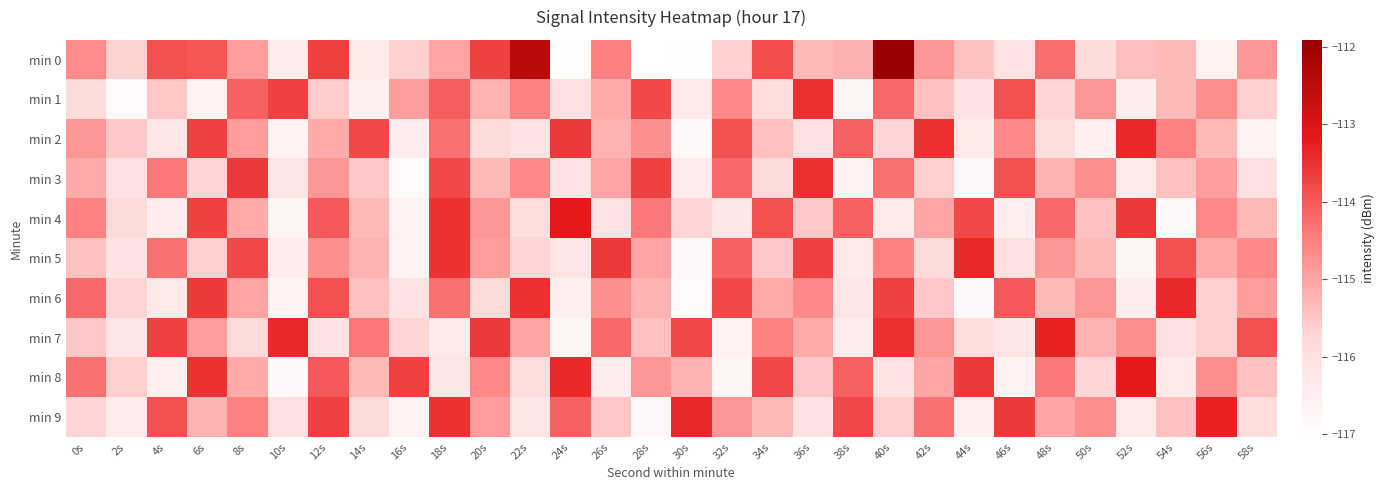

At which category is the sum across all series the highest?

18s